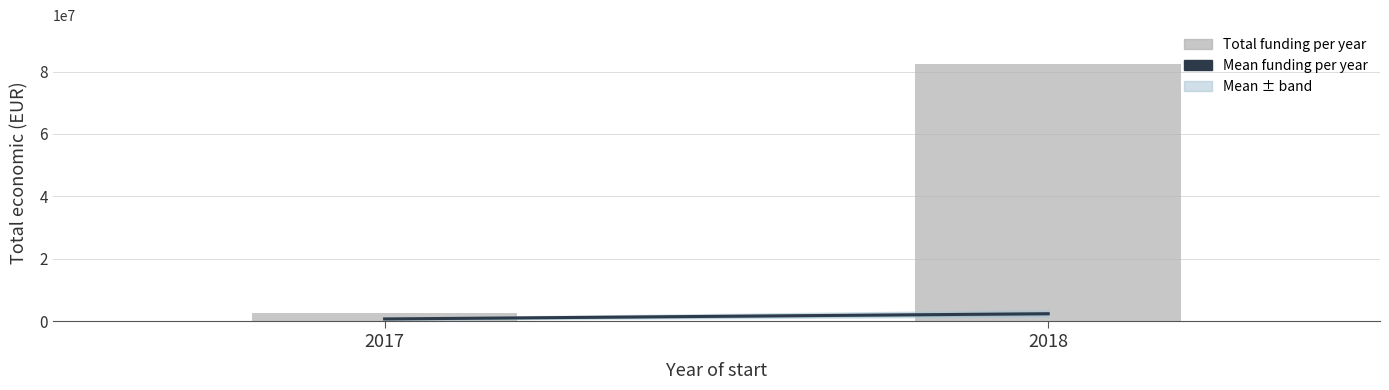

Is it true that the value at 2018 is 82517994?

True